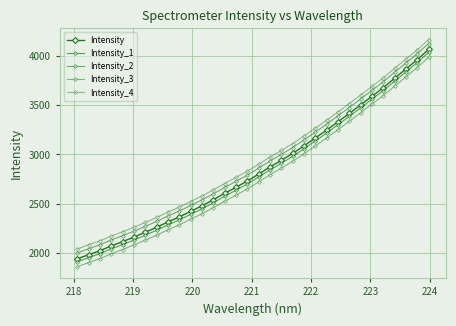

What is the value of the Intensity_3 point at the 25th from the left?

3336.4